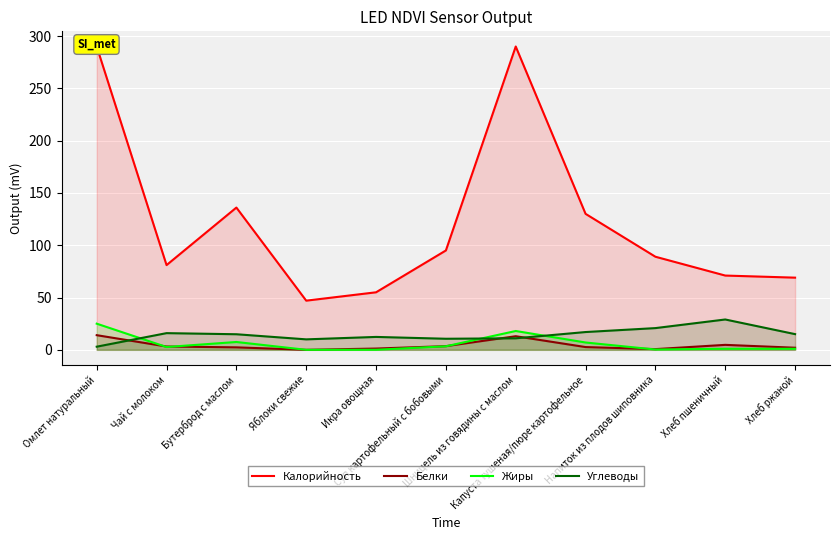

What are all the series names shown in the legend?

Калорийность, Белки, Жиры, Углеводы